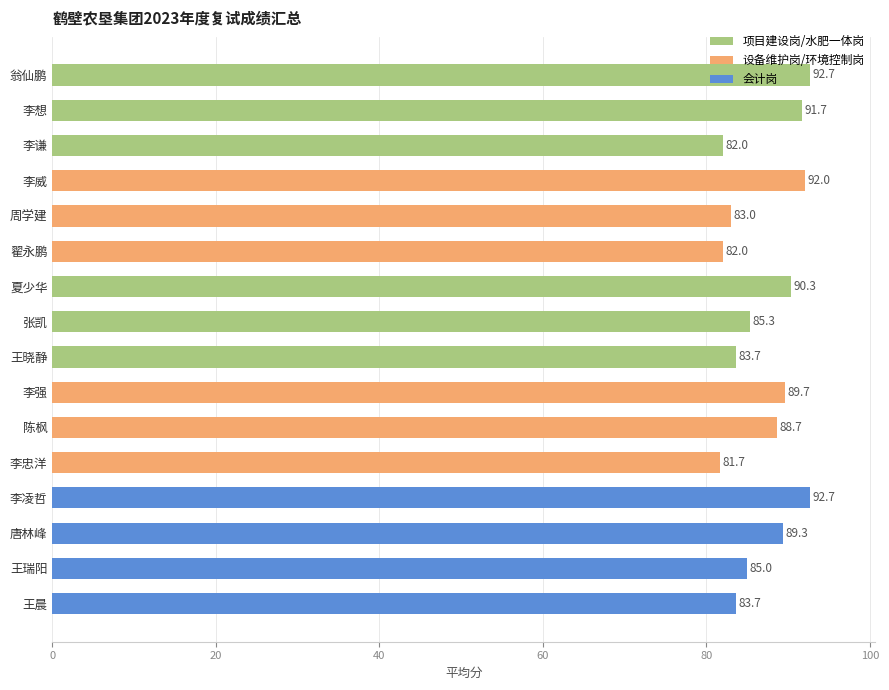

What is the ratio of the value at 李凌哲 to the value at 周学建?

1.1